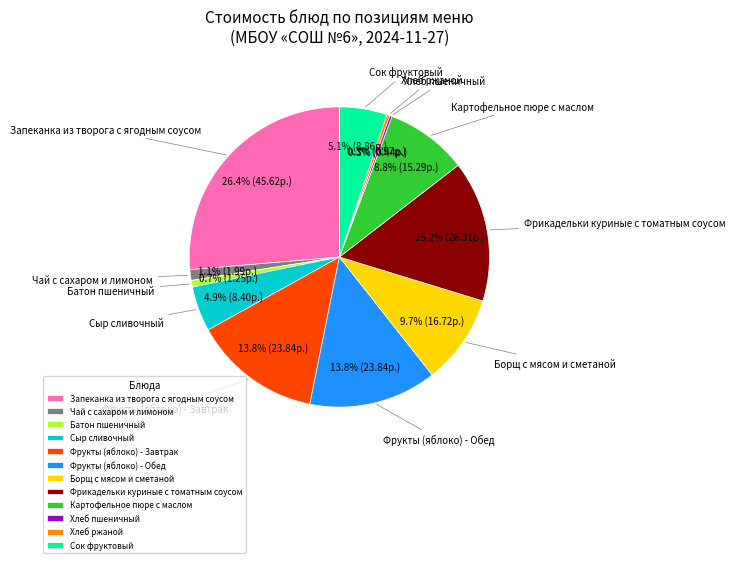

Does Чай с сахаром и лимоном account for over 50% of the chart?

No